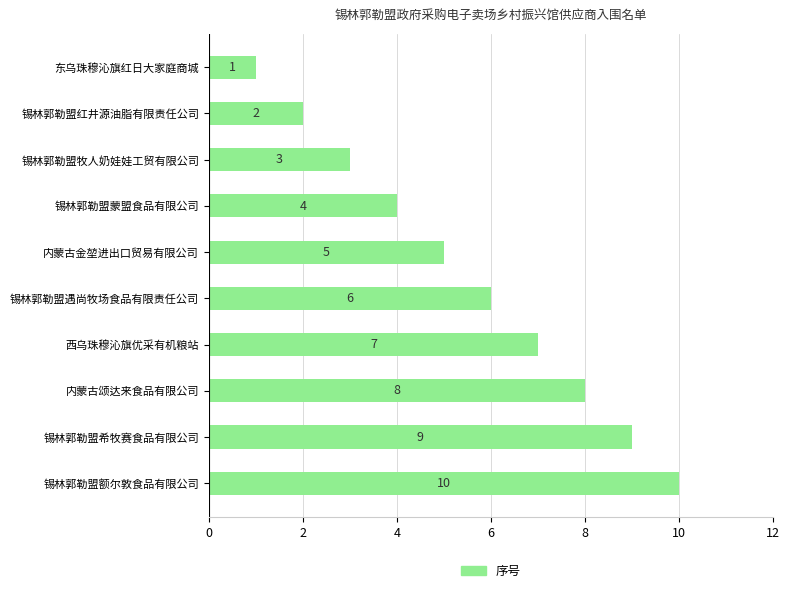

List the labels in order of value, largest first.

锡林郭勒盟额尔敦食品有限公司, 锡林郭勒盟希牧赛食品有限公司, 内蒙古颂达来食品有限公司, 西乌珠穆沁旗优采有机粮站, 锡林郭勒盟遇尚牧场食品有限责任公司, 内蒙古金堃进出口贸易有限公司, 锡林郭勒盟蒙盟食品有限公司, 锡林郭勒盟牧人奶娃娃工贸有限公司, 锡林郭勒盟红井源油脂有限责任公司, 东乌珠穆沁旗红日大家庭商城